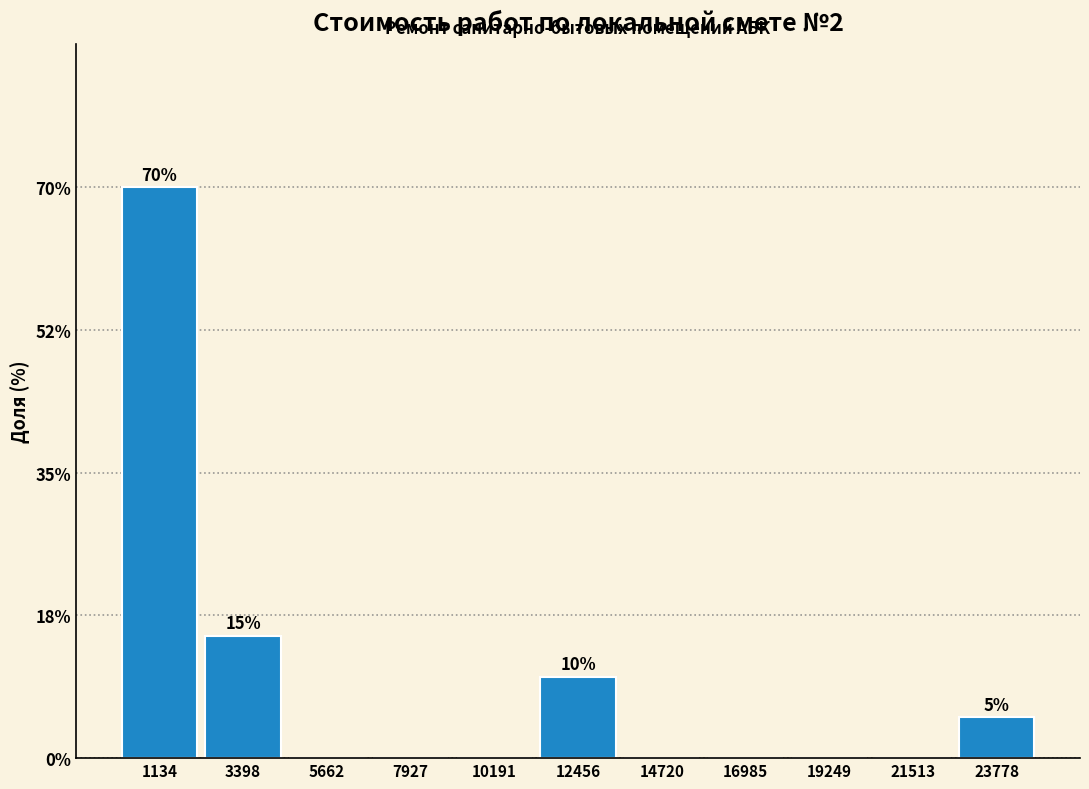

Which range on the x-axis has the tallest bar?

0 to 2500